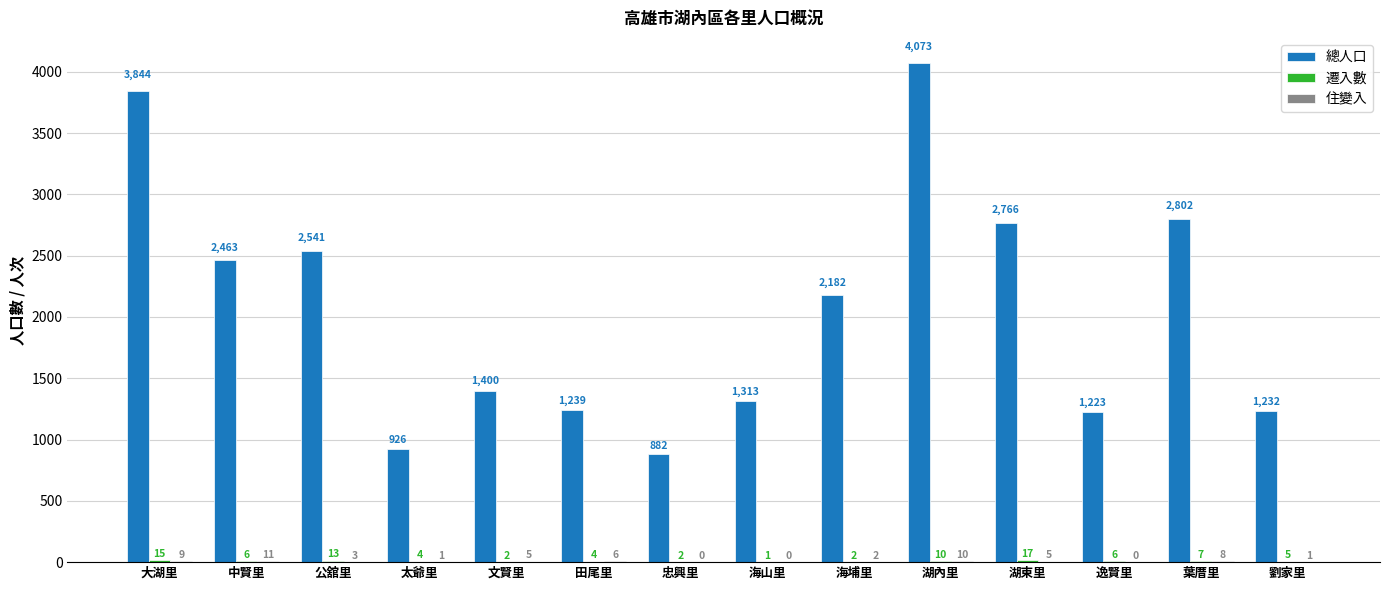

Read the 總人口 value at 海山里, to the nearest 10.

1310